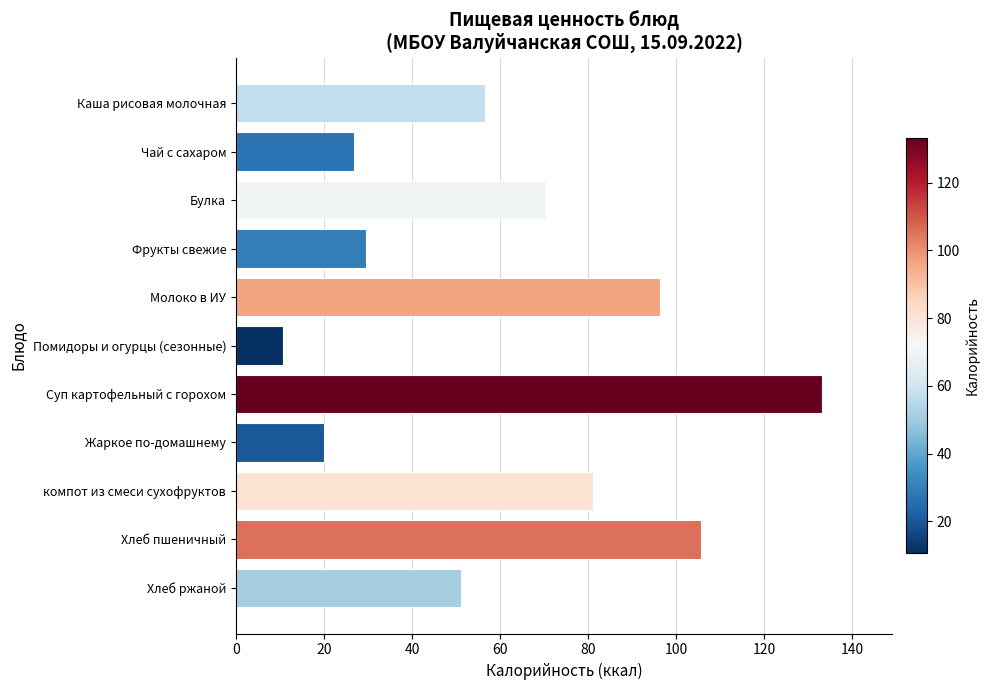

The chart shows a value of 12.6 at Жаркое по-домашнему. True or false?

False